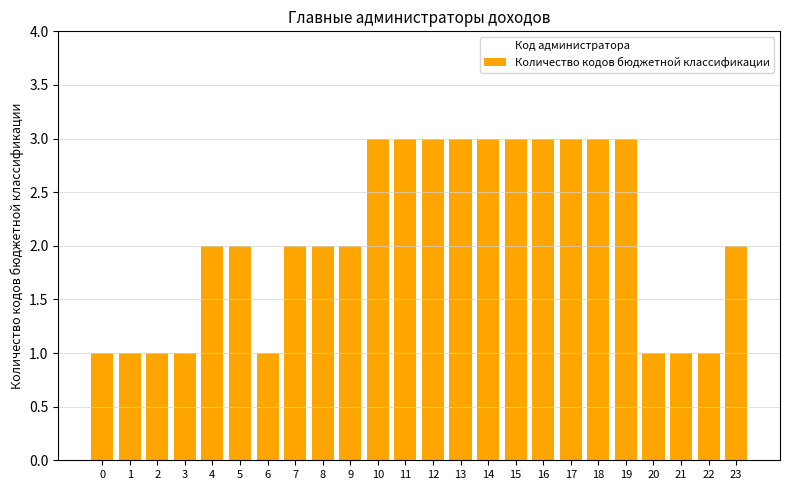

Reading left to right, list all the values displayed in this chart.

Код администратора: 1	1	1	1	2	2	1	2	2	2	3	3	3	3	3	3	3	3	3	3	1	1	1	2
Количество кодов бюджетной классификации: 1	1	1	1	2	2	1	2	2	2	3	3	3	3	3	3	3	3	3	3	1	1	1	2